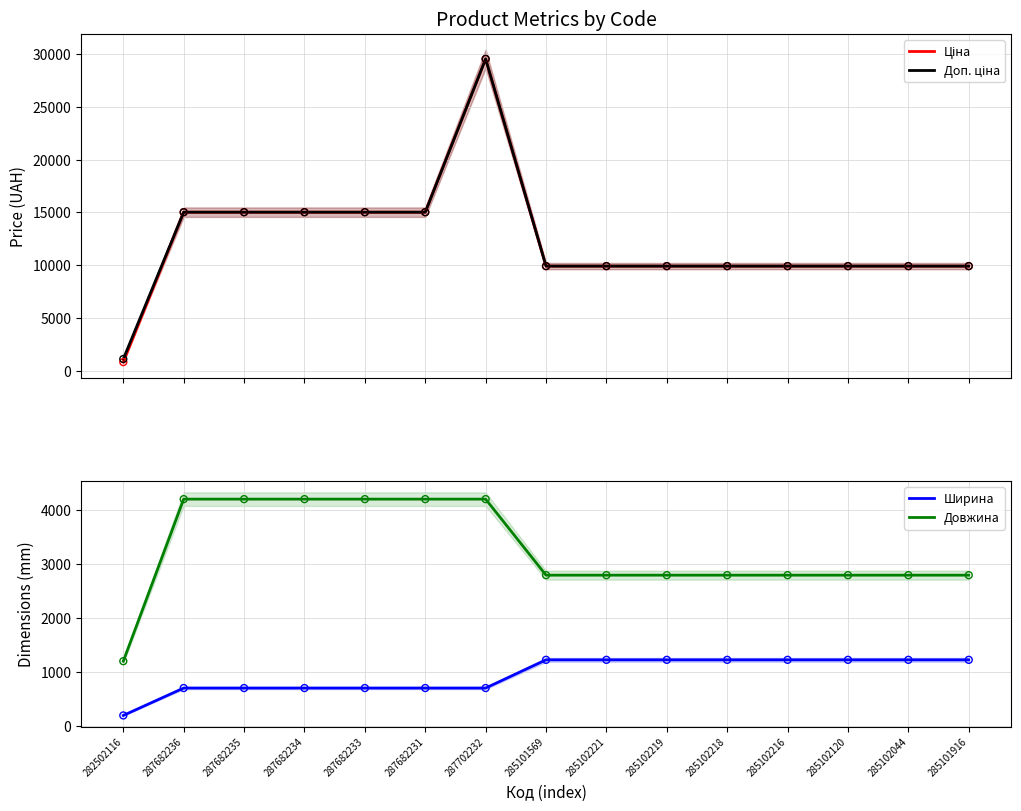

What is the total value across all series at 282502116?

3298.8